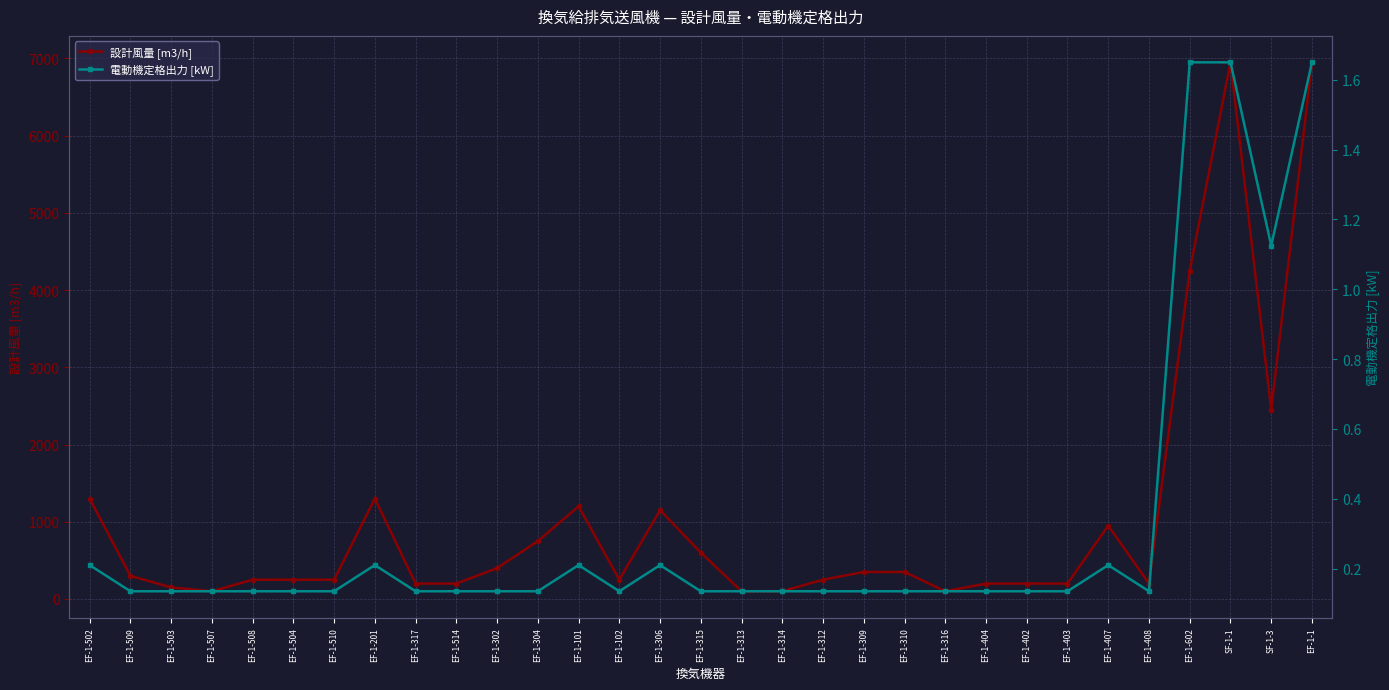

Rank the series by their average value, from lowest to highest.

電動機定格出力 [kW], 設計風量 [m3/h]